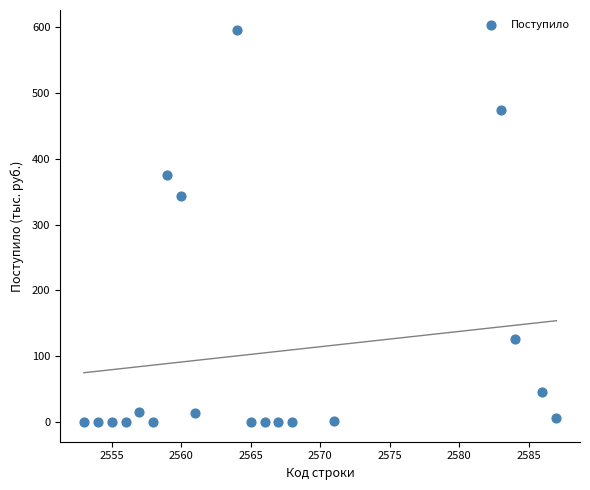

What is the range of X values (max minus min)?

34